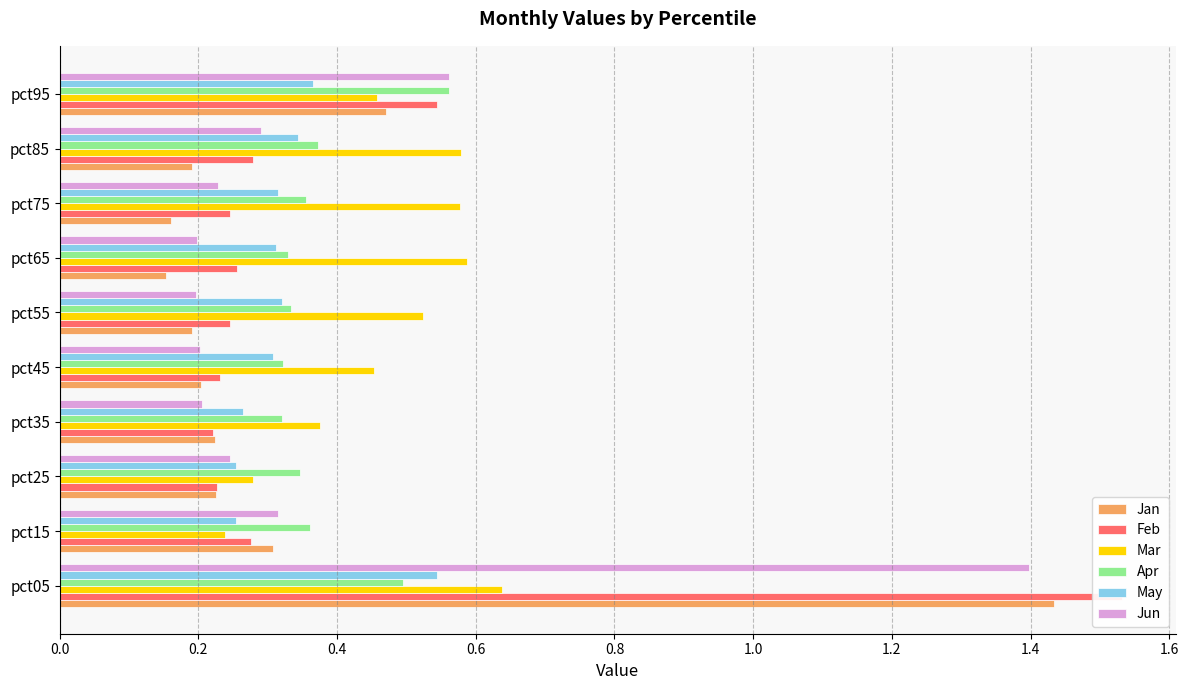

Reading left to right, extract all data points from this chart.

Jan: 1.4	0.3	0.2	0.2	0.2	0.2	0.2	0.2	0.2	0.5
Feb: 1.5	0.3	0.2	0.2	0.2	0.2	0.3	0.2	0.3	0.5
Mar: 0.6	0.2	0.3	0.4	0.5	0.5	0.6	0.6	0.6	0.5
Apr: 0.5	0.4	0.3	0.3	0.3	0.3	0.3	0.4	0.4	0.6
May: 0.5	0.3	0.3	0.3	0.3	0.3	0.3	0.3	0.3	0.4
Jun: 1.4	0.3	0.2	0.2	0.2	0.2	0.2	0.2	0.3	0.6